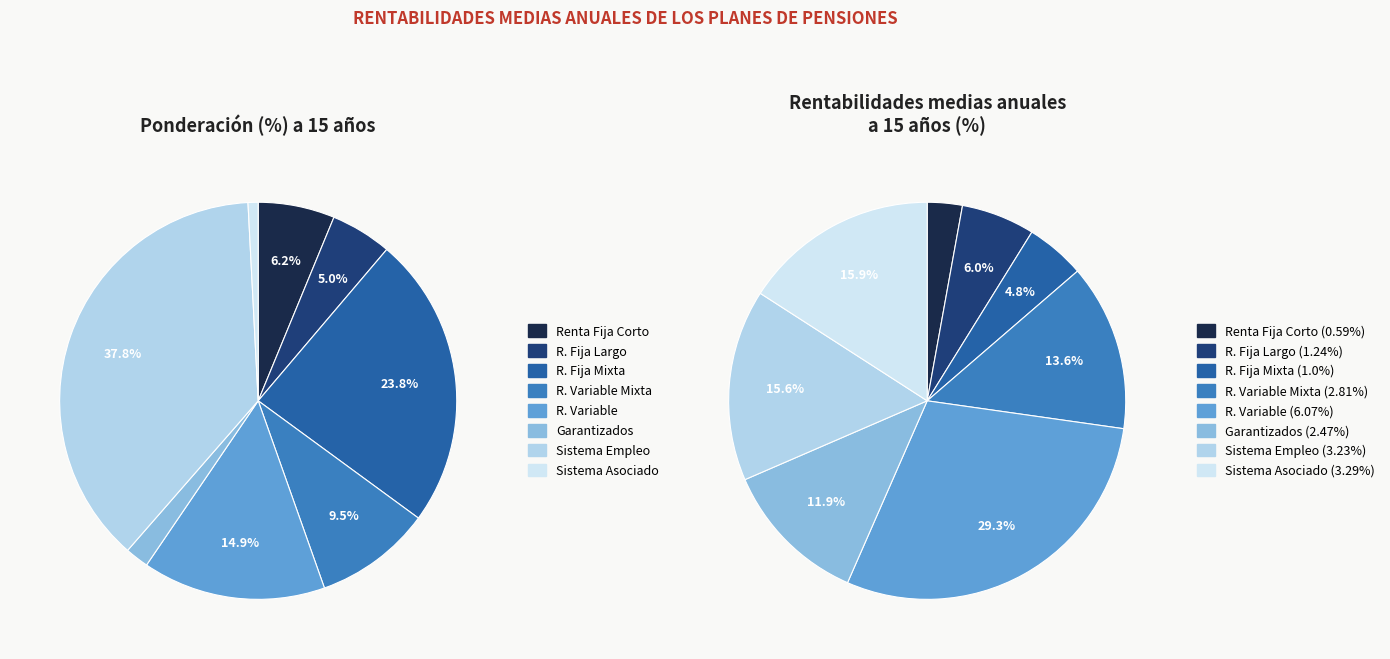

Is it true that SISTEMA INDIV.- RENTA FIJA CORTO is 6% of the pie?

True